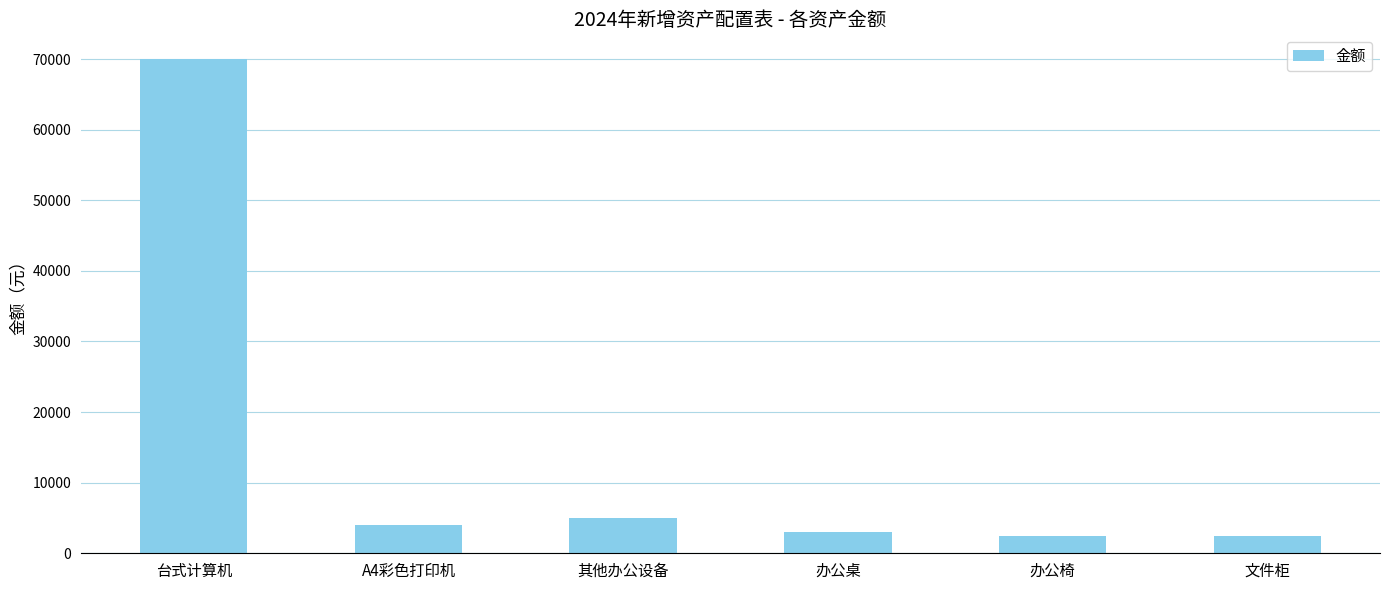

What is the average value?

14483